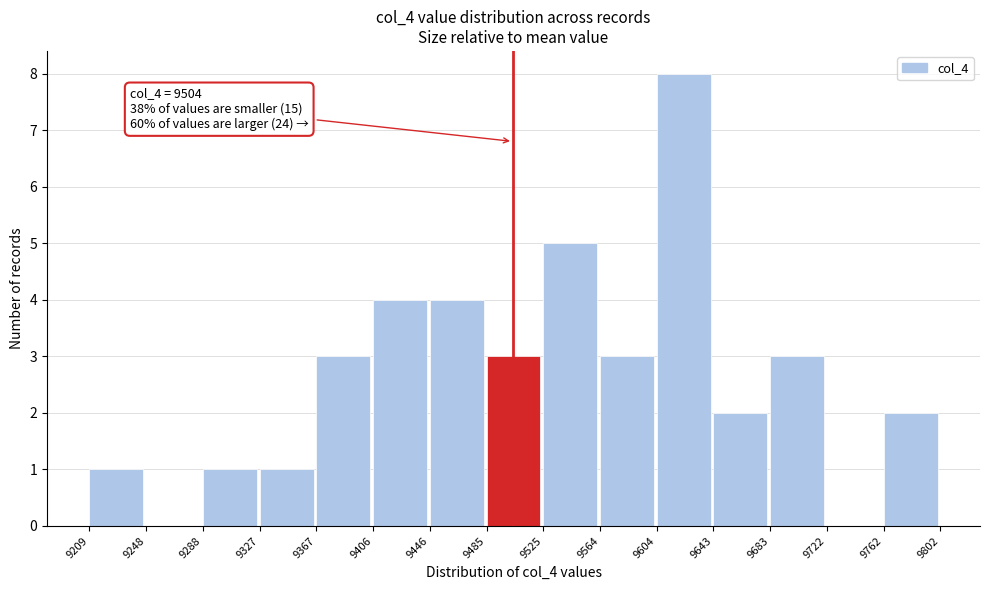

Over which range of the x-axis is the bar tallest?

9604 to 9643